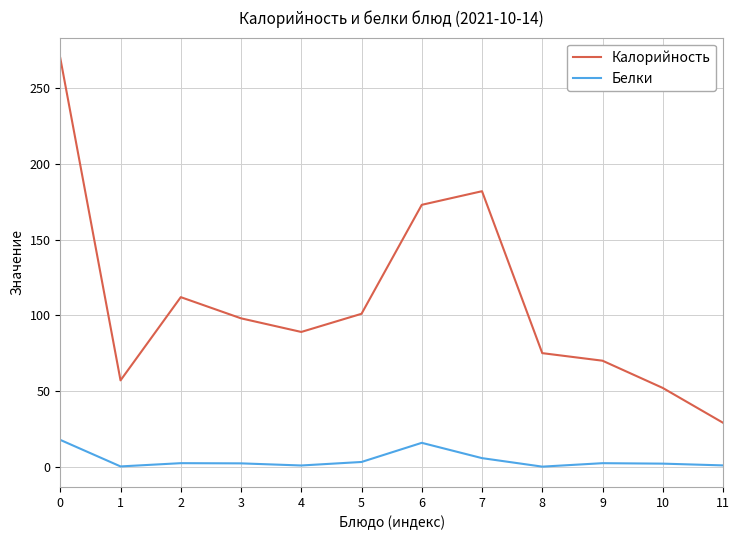

How many lines are shown in the chart?

2